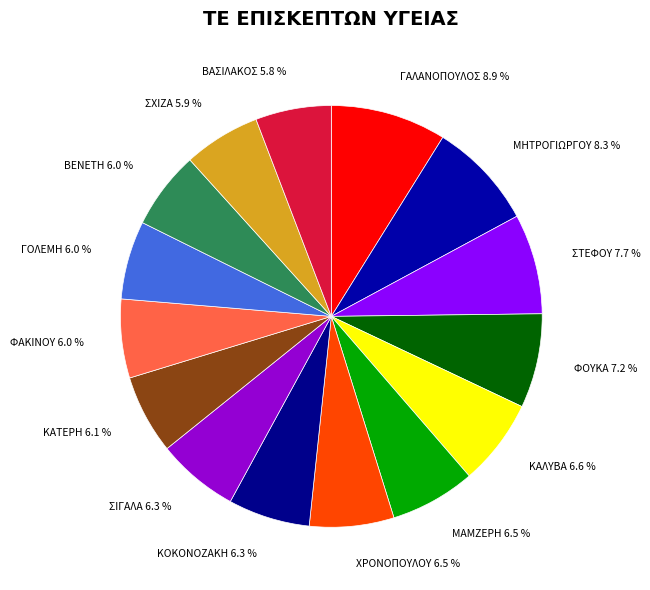

To the nearest percent, what portion does ΒΑΣΙΛΑΚΟΣ represent?

6%